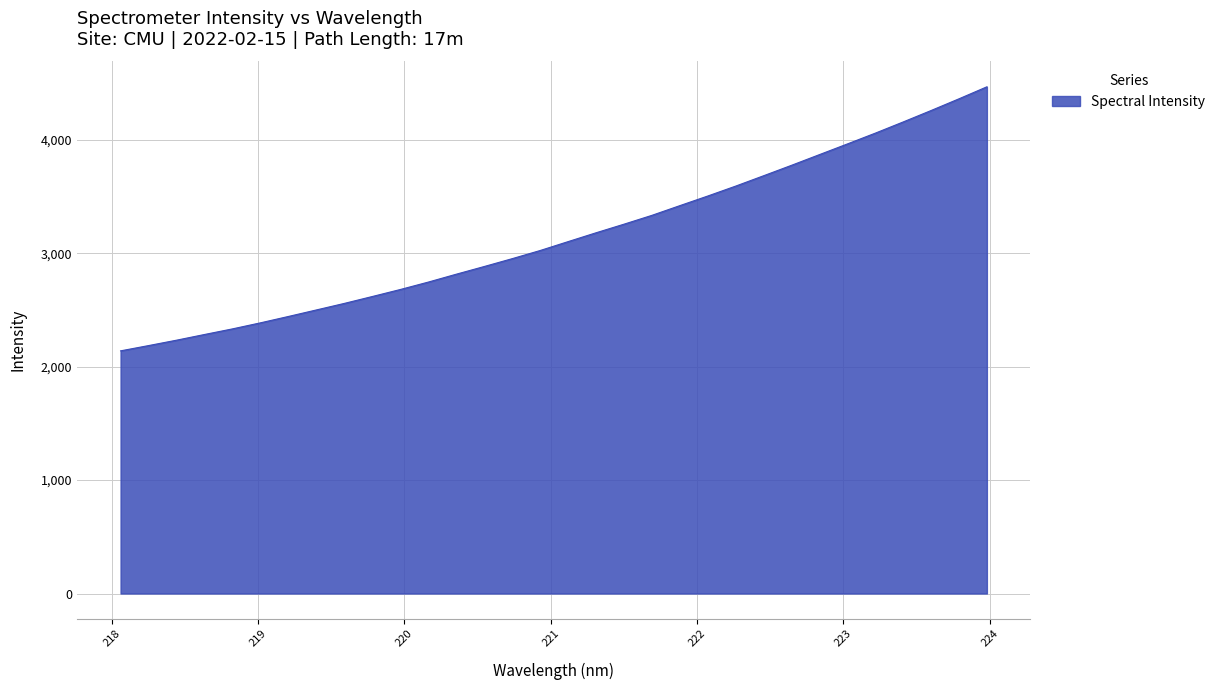

What is the maximum value shown in the chart?

4468.0